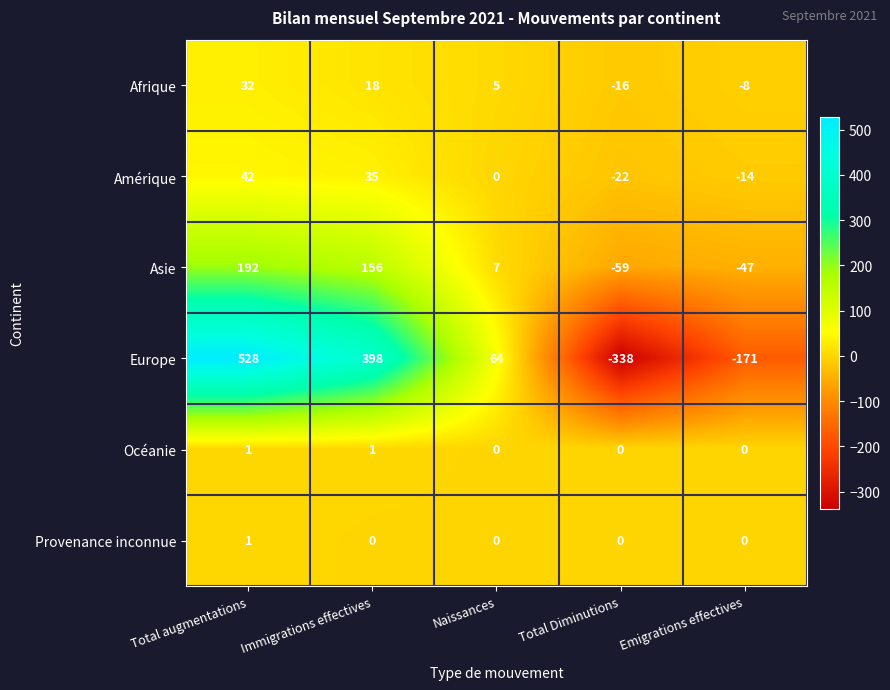

Between Naissances and Emigrations effectives, which series saw the biggest shift?

Europe